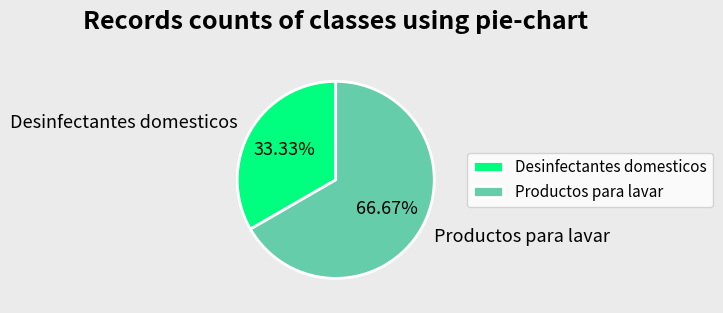

What percentage is the Desinfectantes domesticos slice, to the nearest percent?

33%